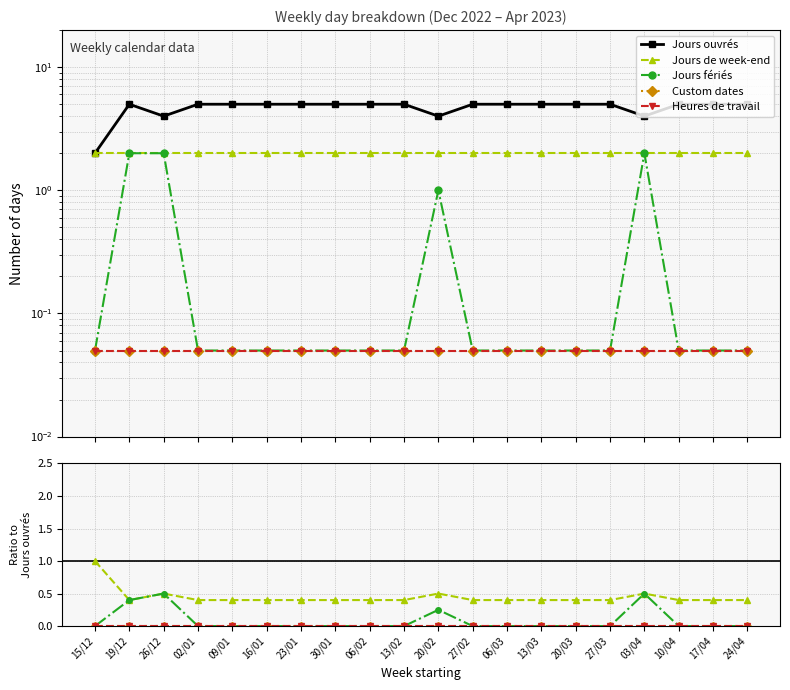

True or false: Jours fériés and Jours ouvrés intersect in this chart.

False